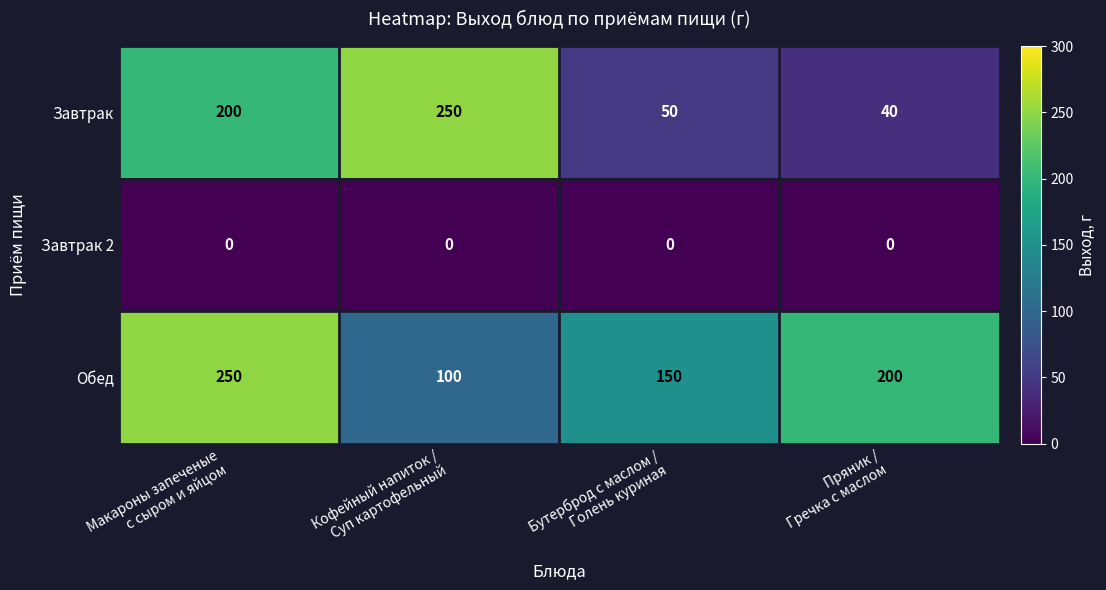

Reading left to right, transcribe all the data shown in this chart.

Завтрак: 200	250	50	40
Завтрак 2: 0	0	0	0
Обед: 250	100	150	200